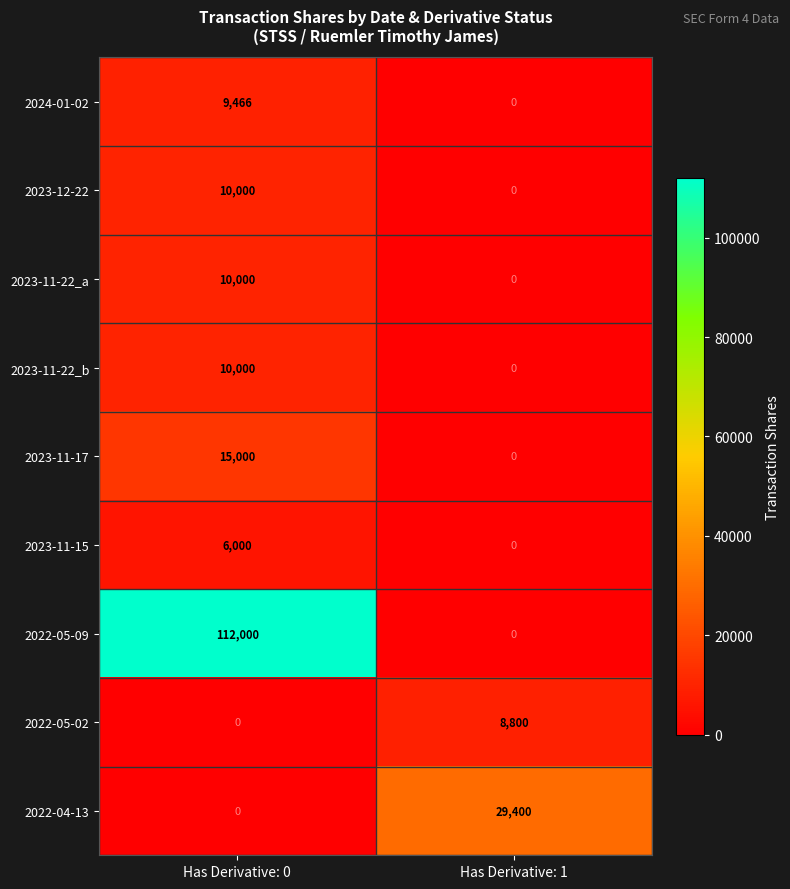

Reading left to right, what are all the values shown in this chart?

2024-01-02: 9466	0
2023-12-22: 10000	0
2023-11-22_a: 10000	0
2023-11-22_b: 10000	0
2023-11-17: 15000	0
2023-11-15: 6000	0
2022-05-09: 112000	0
2022-05-02: 0	8800
2022-04-13: 0	29400